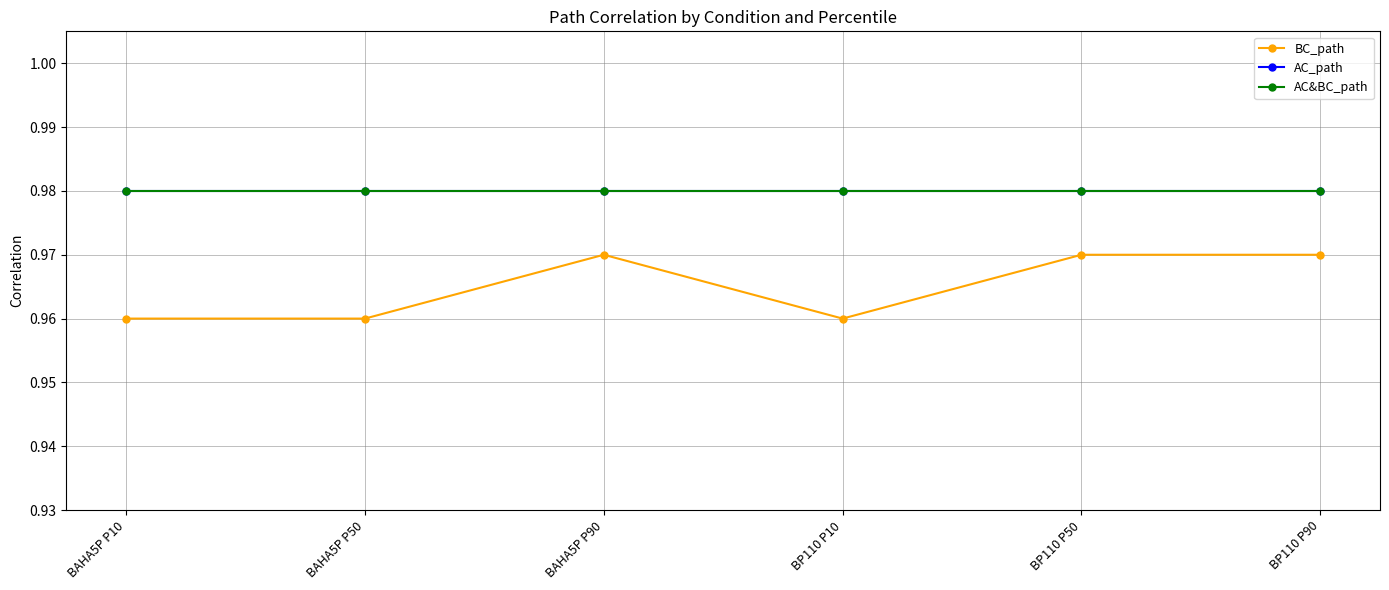

Rank the series by their maximum value, from highest to lowest.

AC_path, AC&BC_path, BC_path